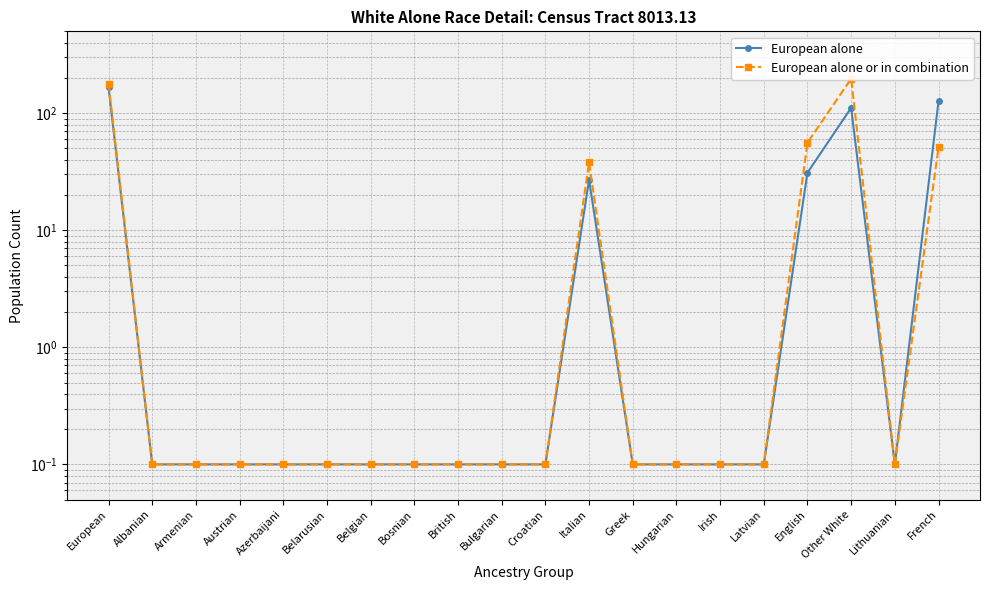

How many distinct data groups are displayed?

2